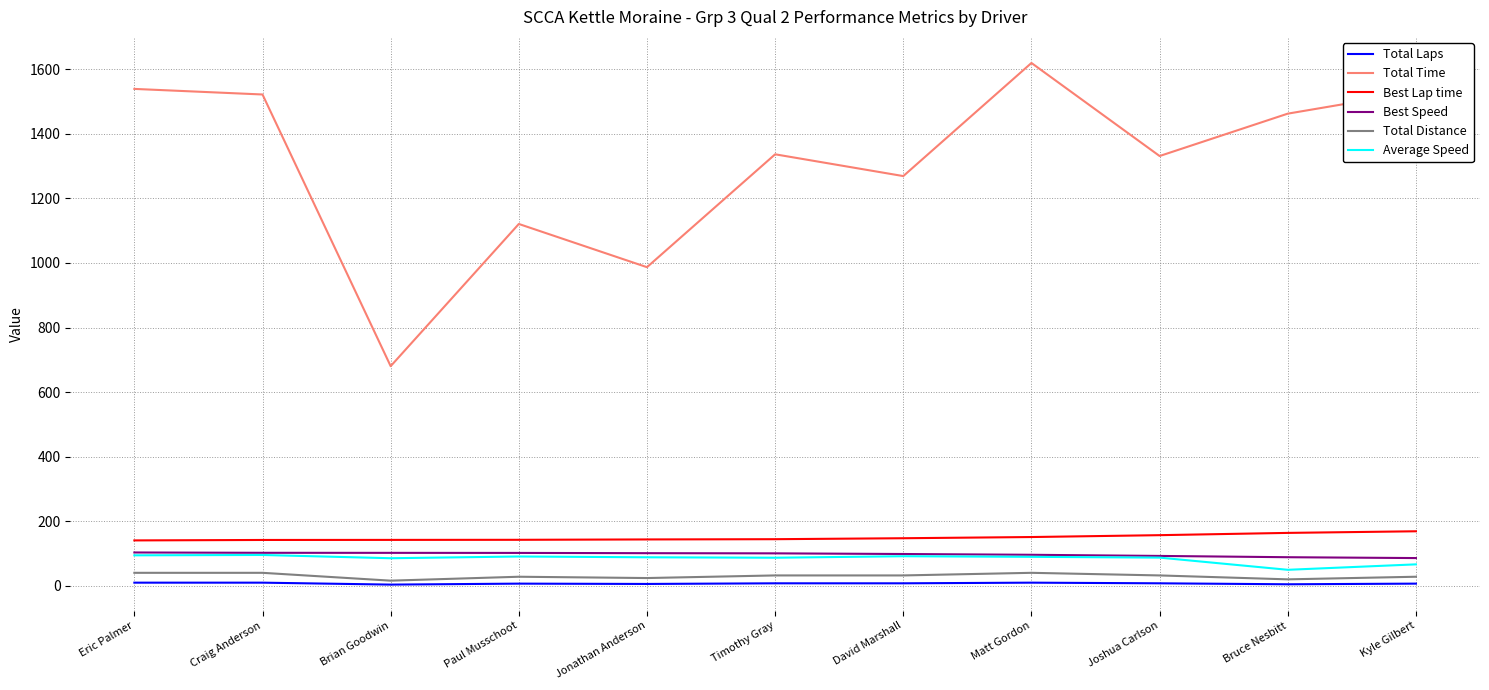

Between Paul Musschoot and Matt Gordon, which series saw the biggest shift?

Total Time